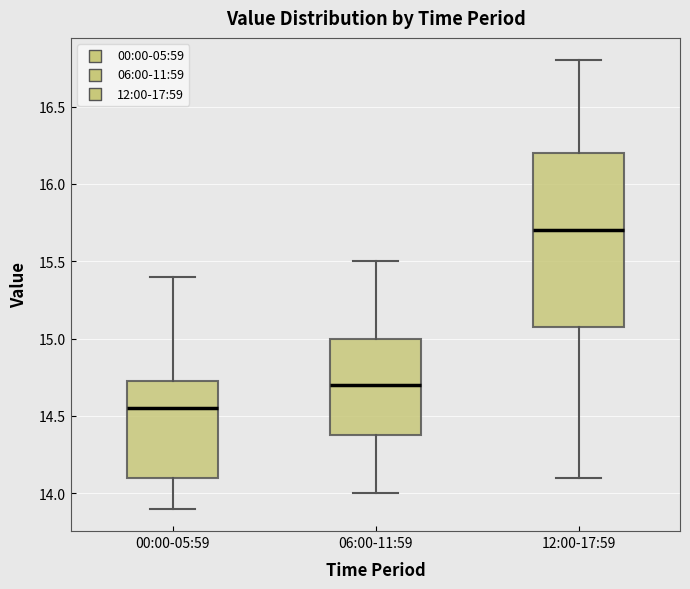

Reading left to right, read every box against the y-axis: the position of its median line, the range the box covers, and the ends of its whiskers. The values are not printed on the chart, so give them approximately, as read against the axis.

00:00-05:59: median 14.55, box 14.10 to 14.75, whiskers 13.90 to 15.40
06:00-11:59: median 14.70, box 14.40 to 15.00, whiskers 14.00 to 15.50
12:00-17:59: median 15.70, box 15.10 to 16.20, whiskers 14.10 to 16.80